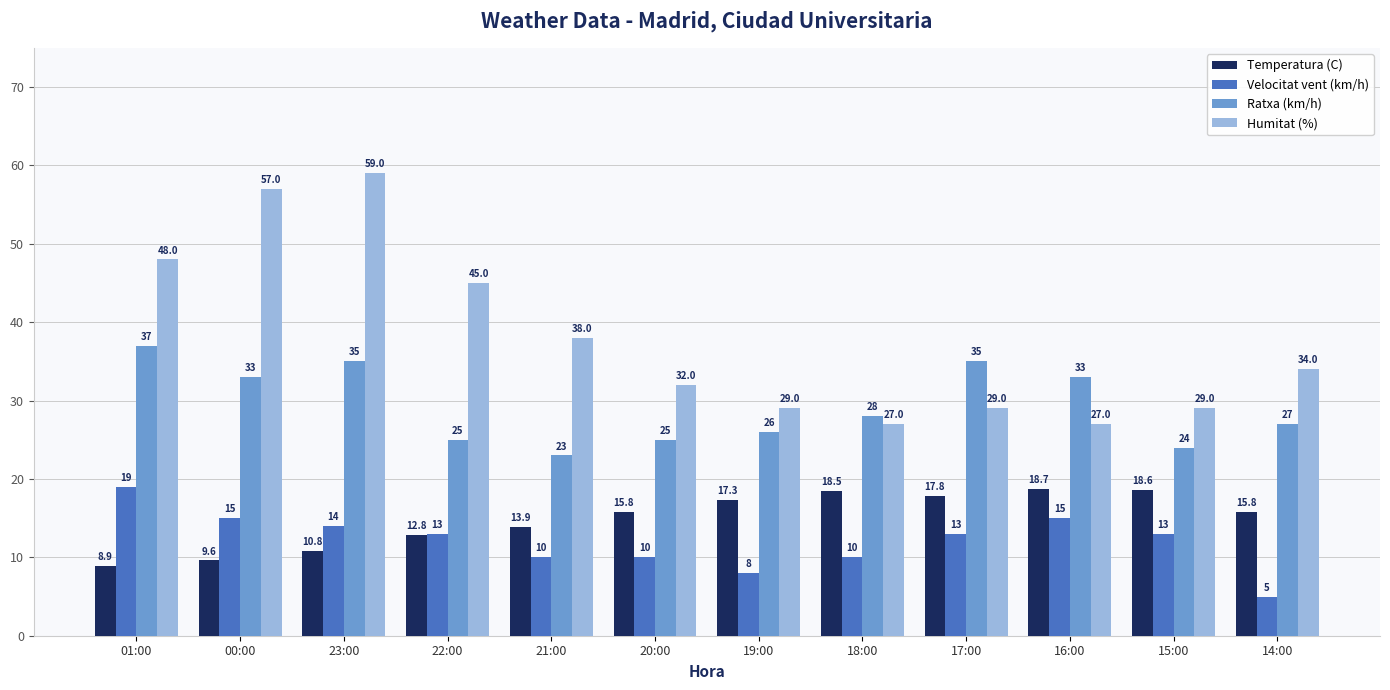

What is the total value across all series at 00:00?

114.6